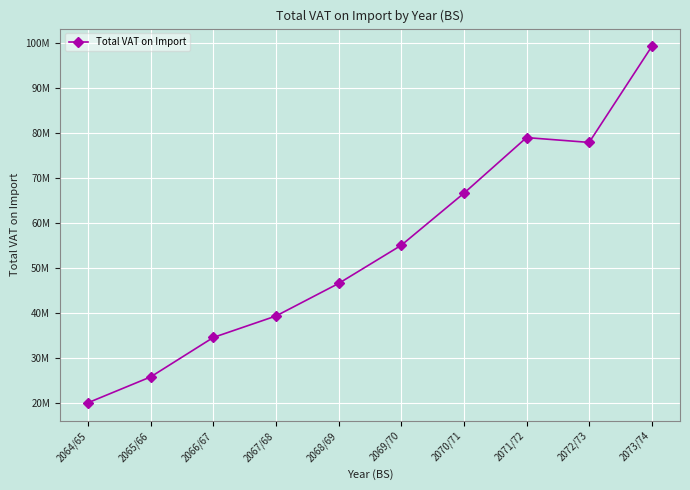

Reading left to right, transcribe all the data shown in this chart.

2064/65=20044893	2065/66=25782428	2066/67=34541025	2067/68=39306573	2068/69=46537311	2069/70=55011971	2070/71=66571742	2071/72=78940000	2072/73=77867680	2073/74=99190000